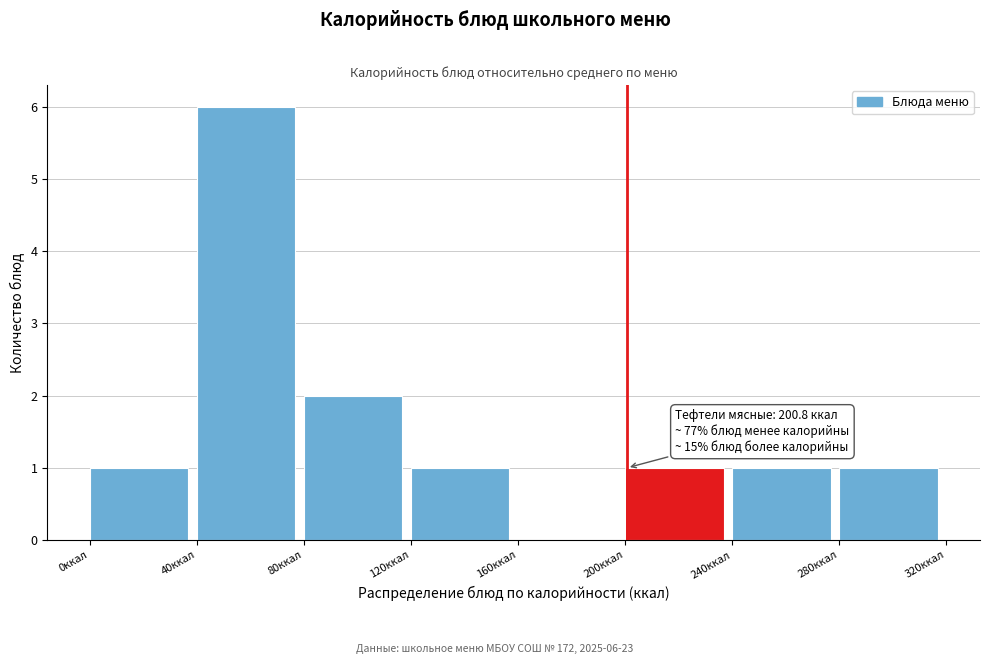

Which range on the x-axis has the tallest bar?

40 to 80